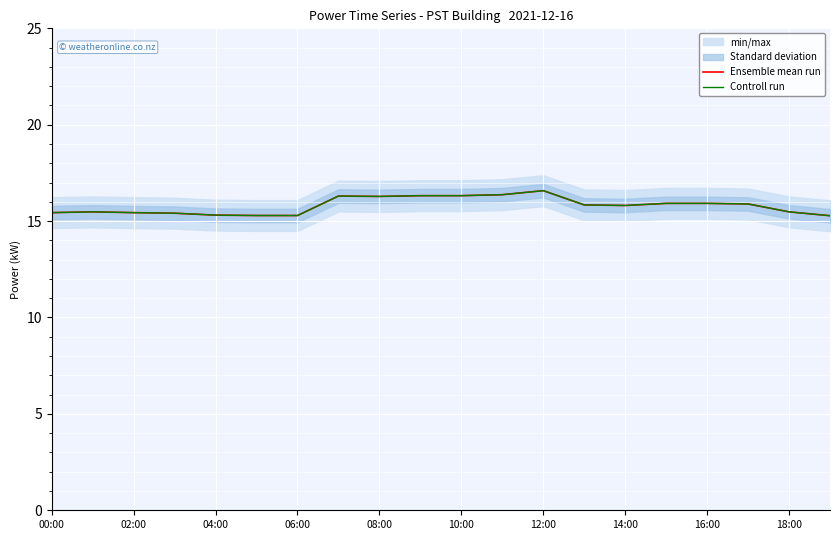

At which label is Ensemble mean run closest to 15?

19